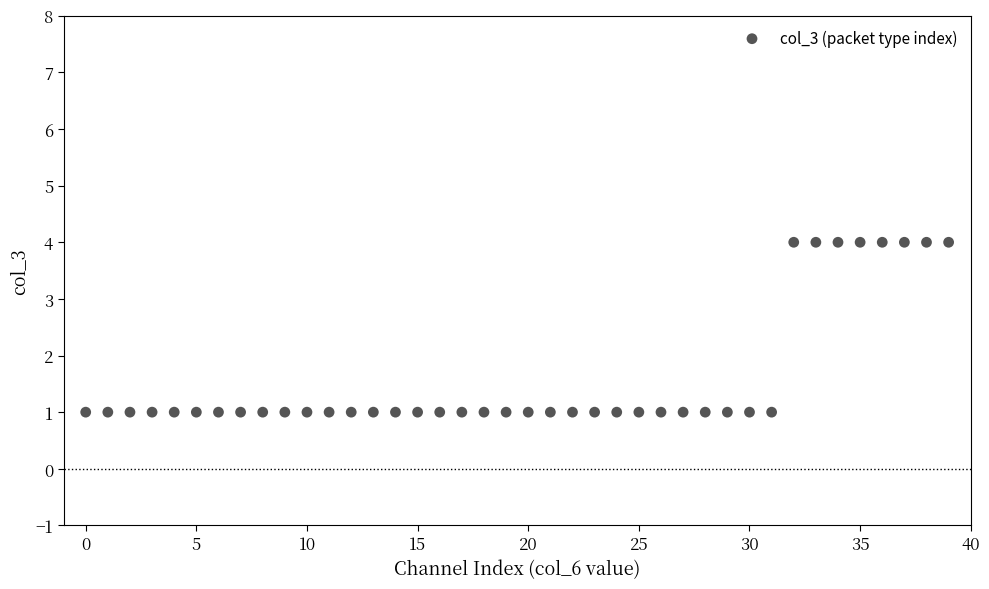

What is the range of Y values (max minus min)?

3